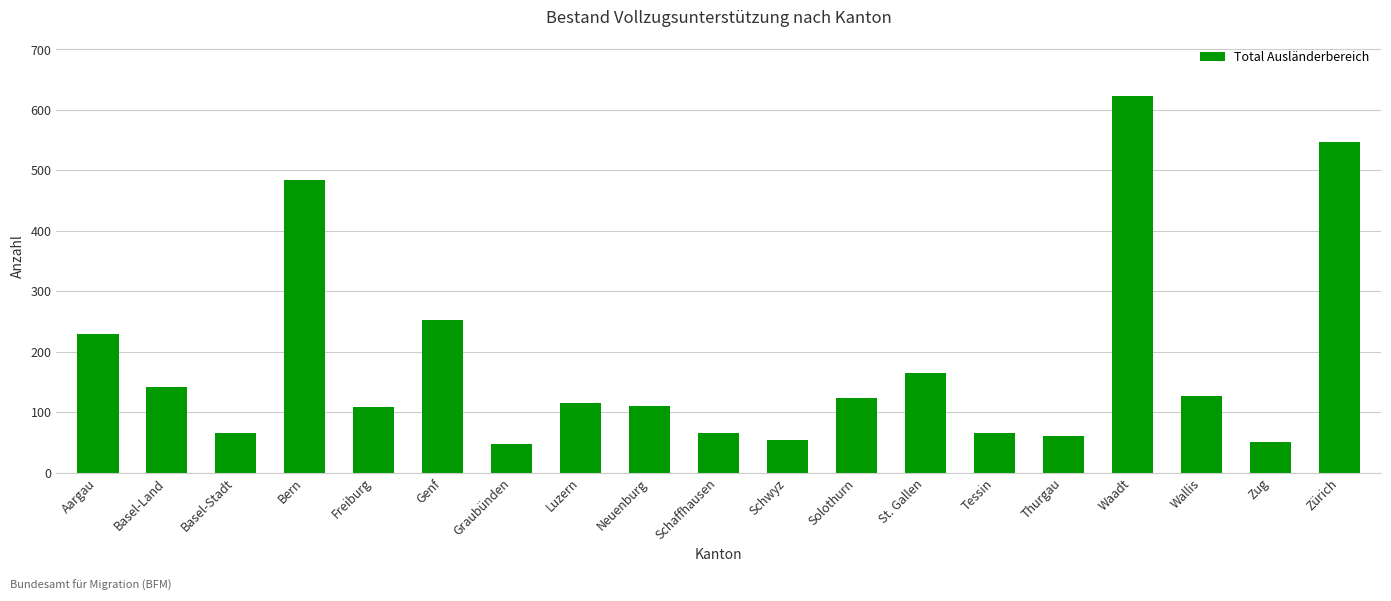

What is the greatest value displayed?

623